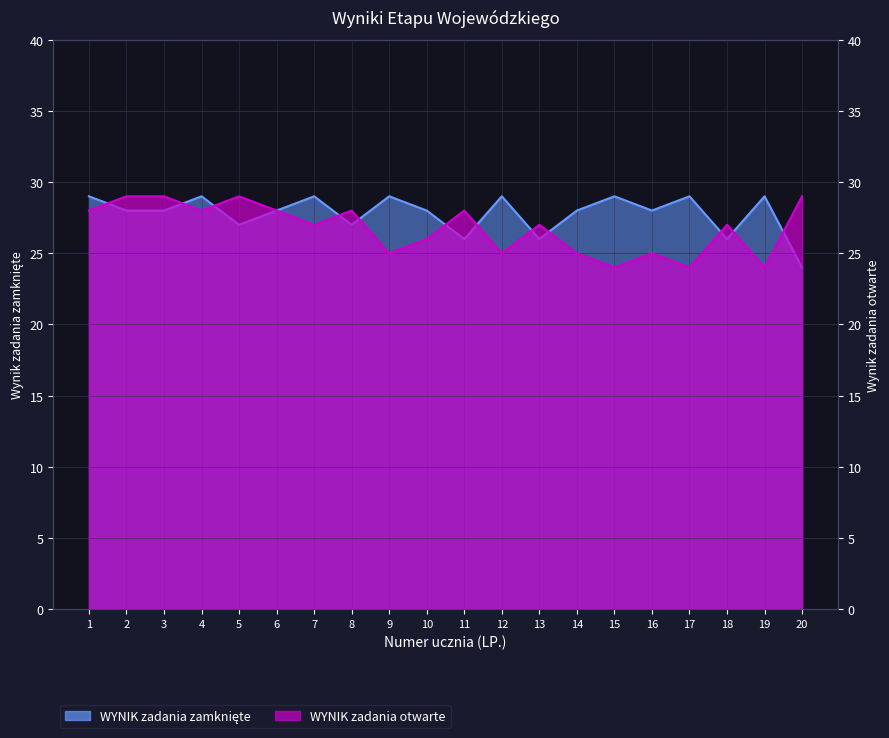

How many lines are shown in the chart?

2